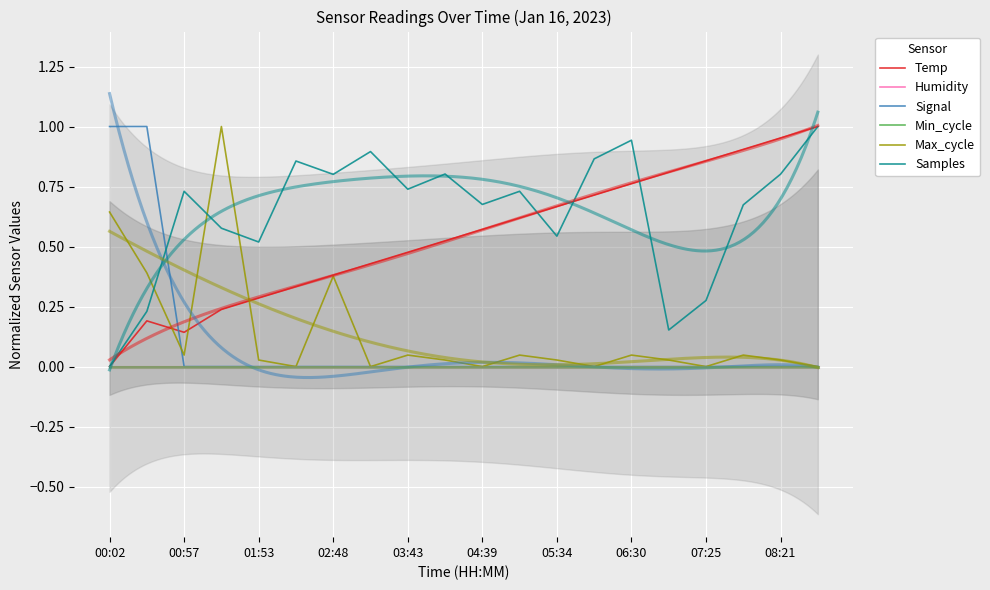

Which series has the largest total across all categories?

Samples